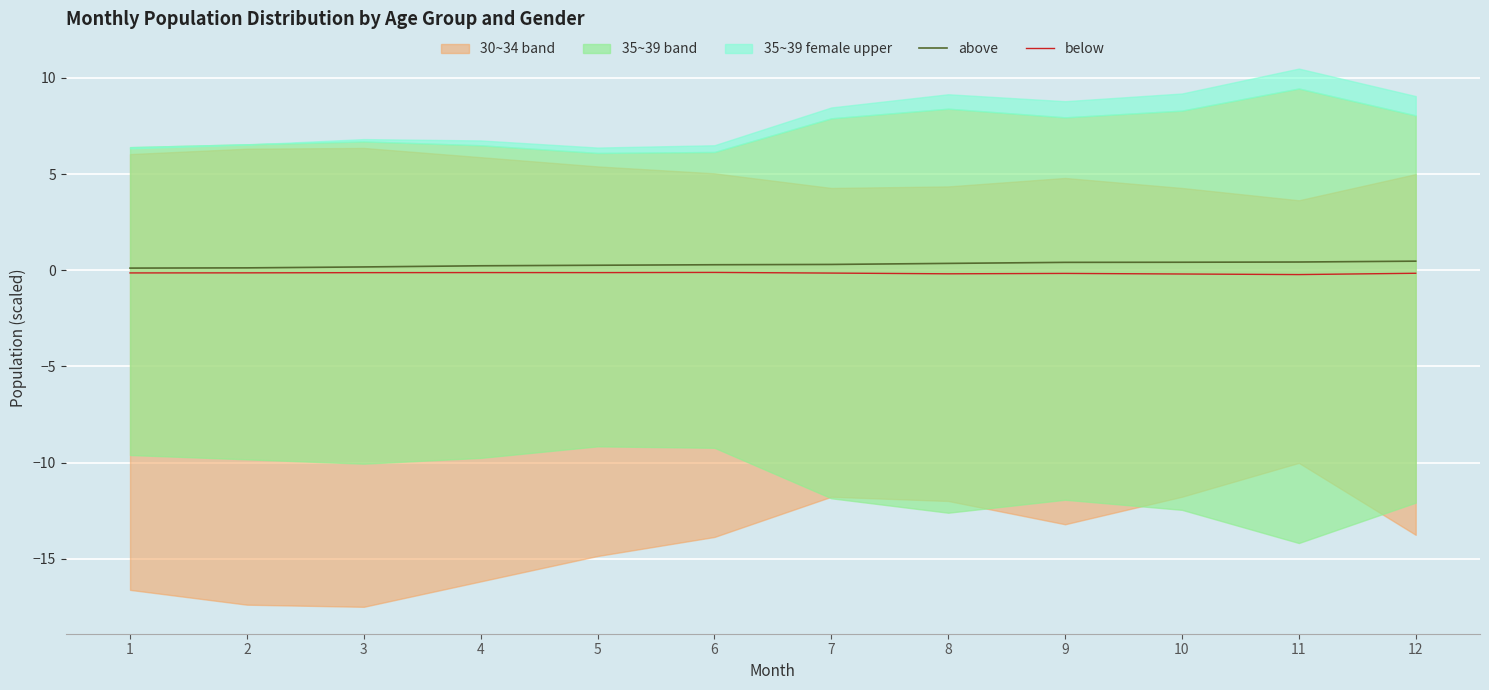

True or false: below has more than 2 interior local peaks.

True